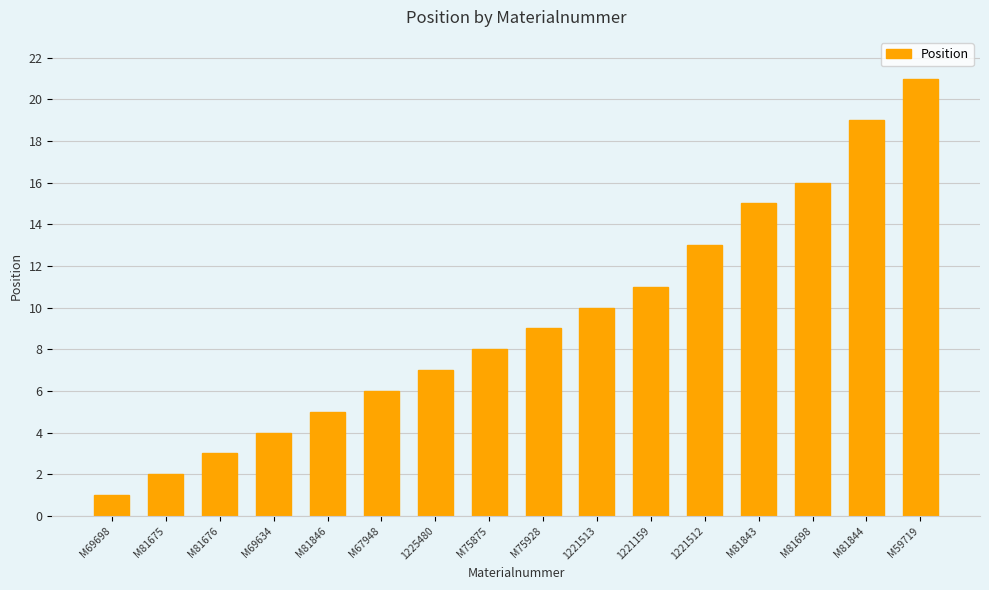

What is the smallest value displayed?

1